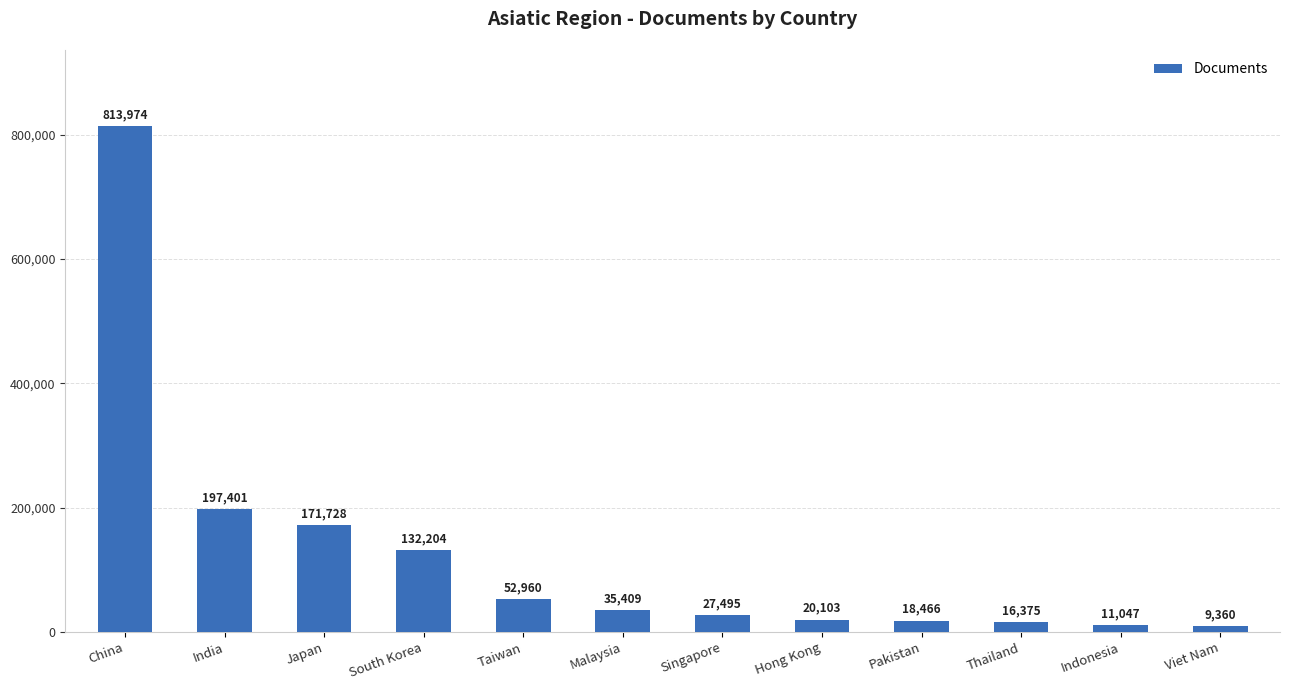

What is the sum of the values at Malaysia and Indonesia?

46456